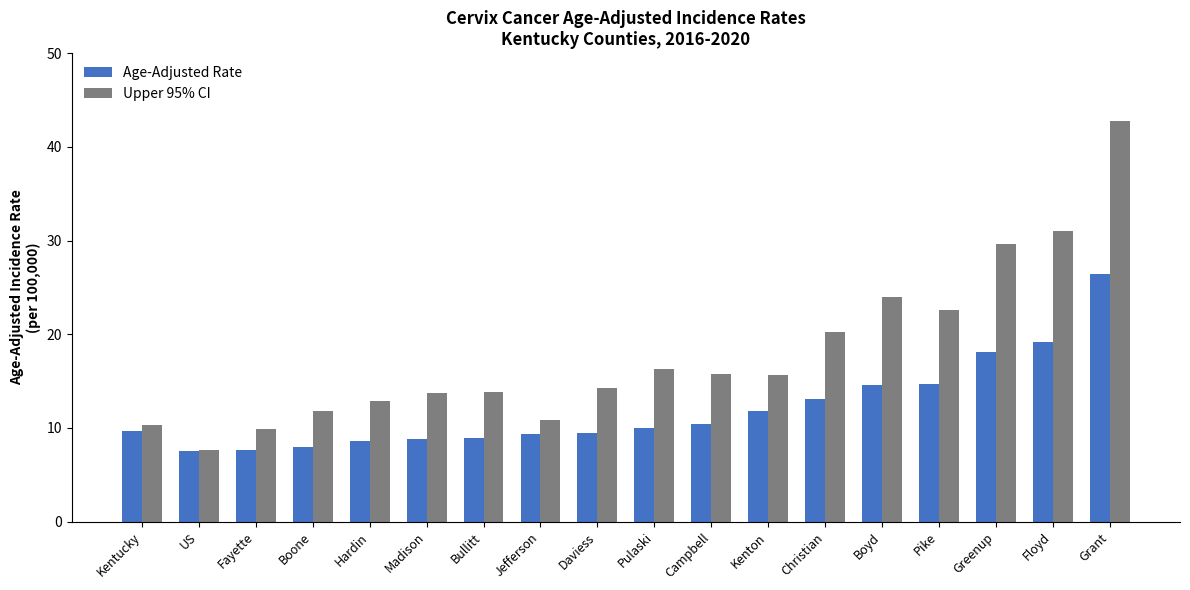

The value of Age-Adjusted Rate at Grant is 26.4. True or false?

True